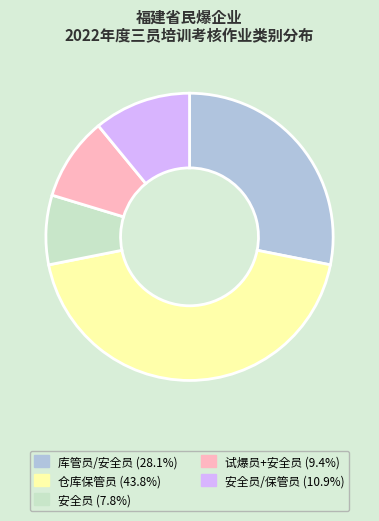

Is there a majority slice in this chart?

No